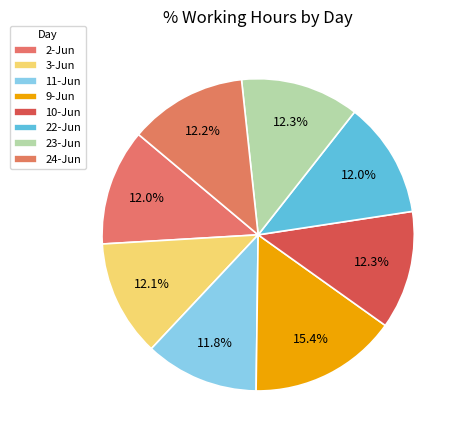

How many slices are in this pie chart?

8